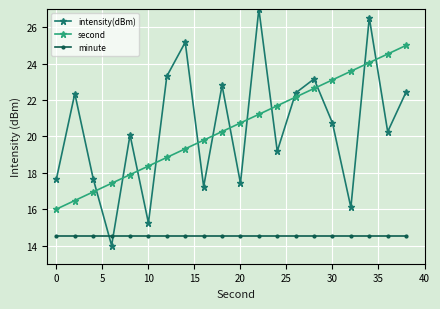

What is the average value of the second series?

20.5